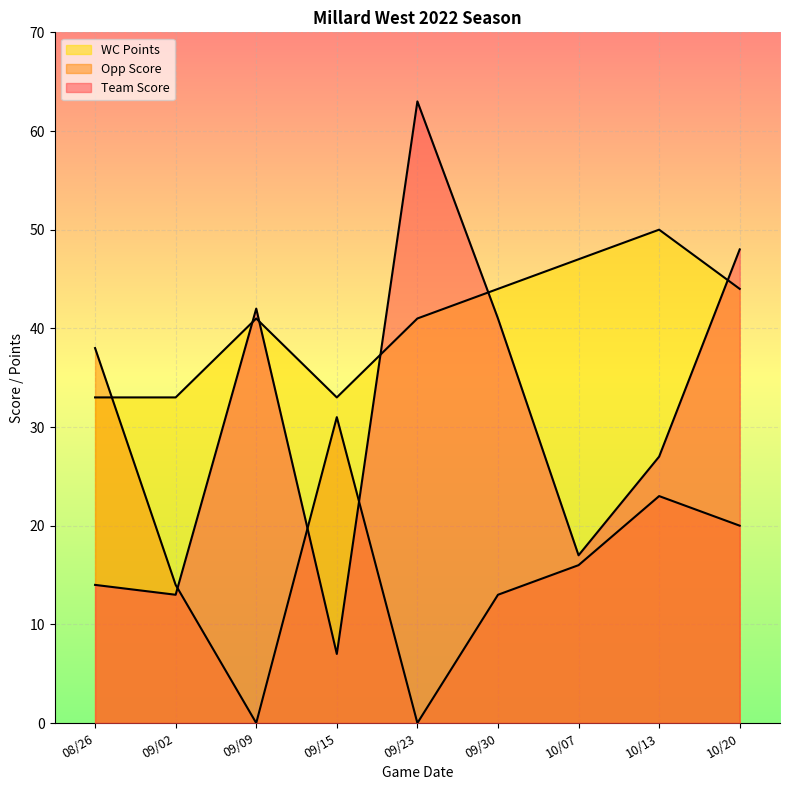

True or false: WC Points has a value of 33 at 09/02.

True